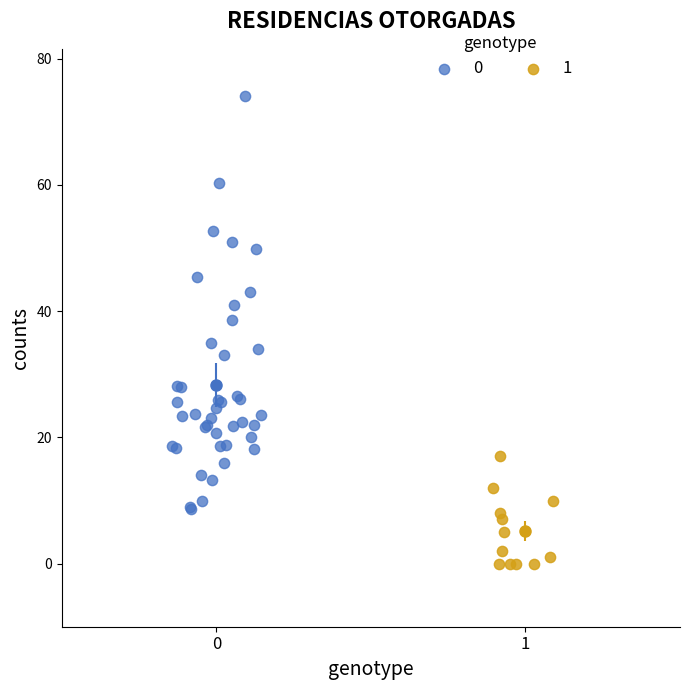

Which series has the largest Y range (max minus min)?

0